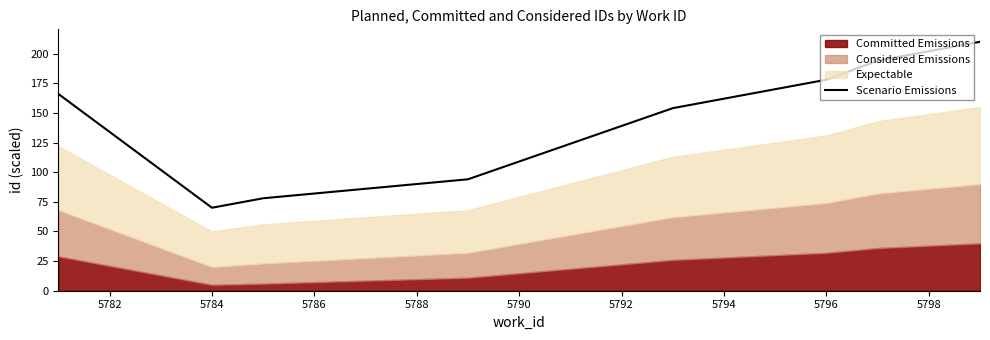

What is the minimum value shown in the chart?

70